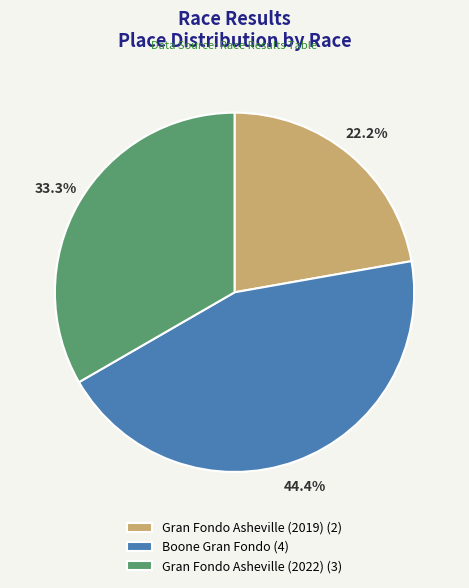

What percentage is the Gran Fondo Asheville (2019) slice, to the nearest percent?

22%